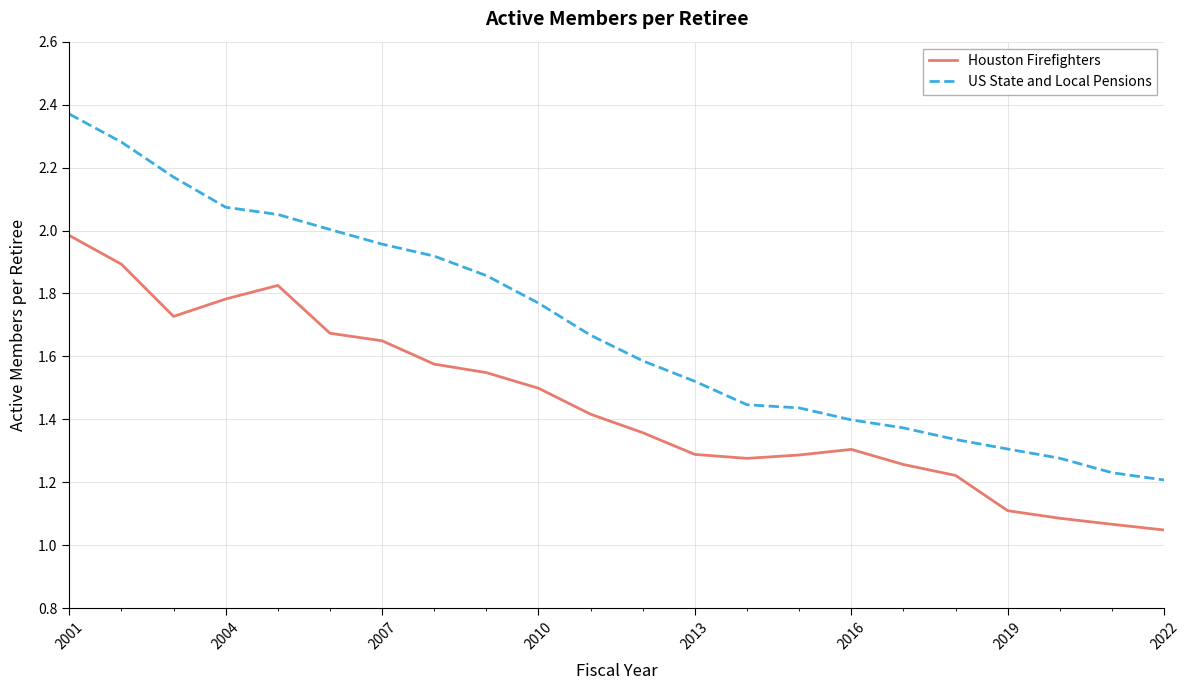

Rank the series by their maximum value, from lowest to highest.

Houston Firefighters, US State and Local Pensions